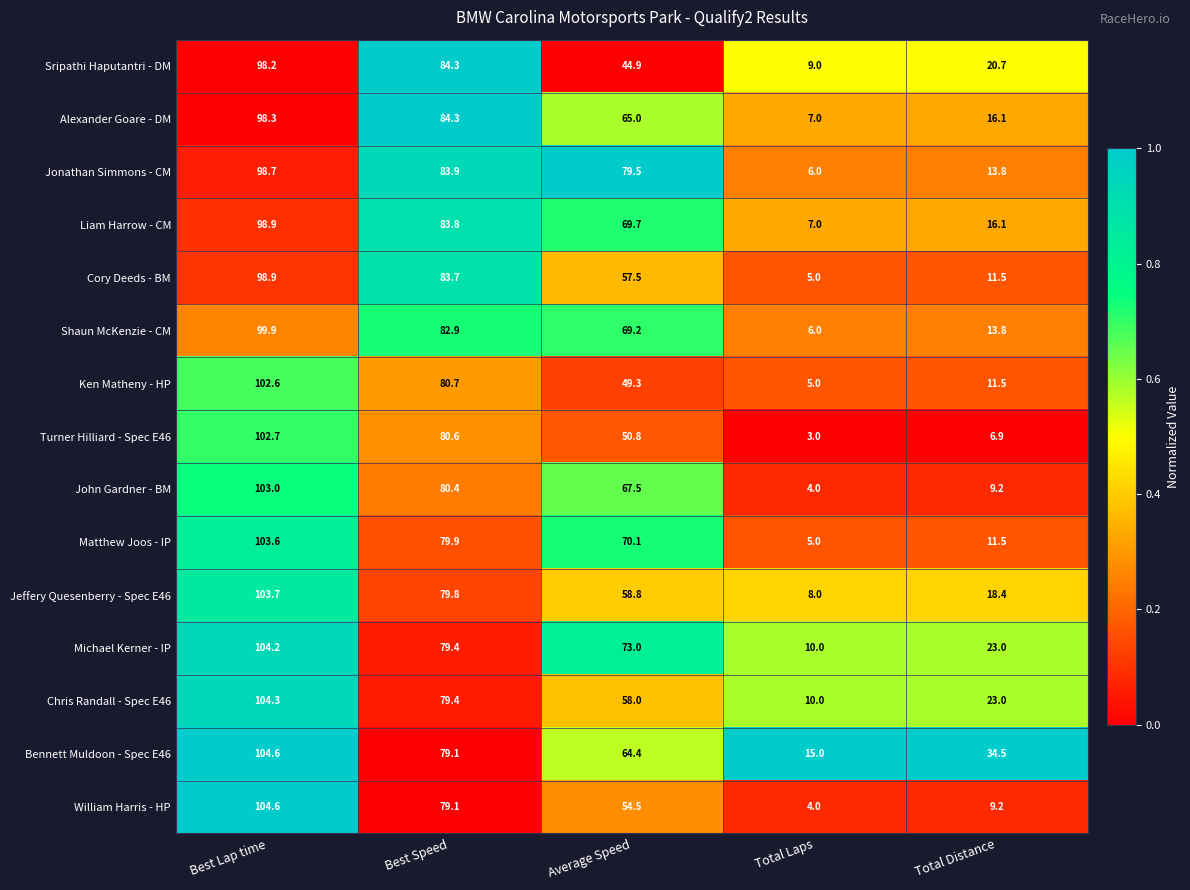

What is the sum of all Jeffery Quesenberry - Spec E46 values?

268.7